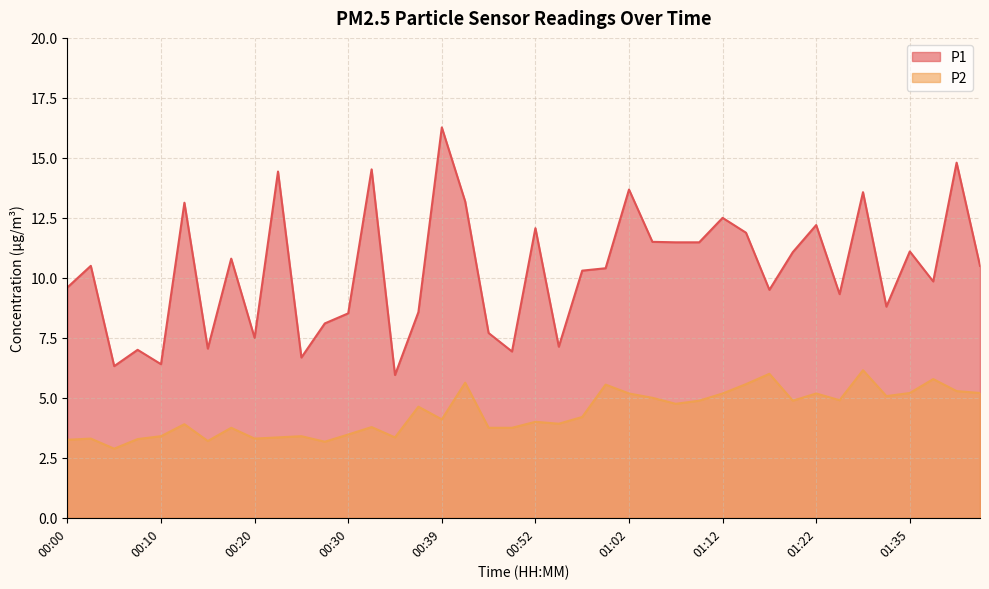

How many lines are shown in the chart?

2